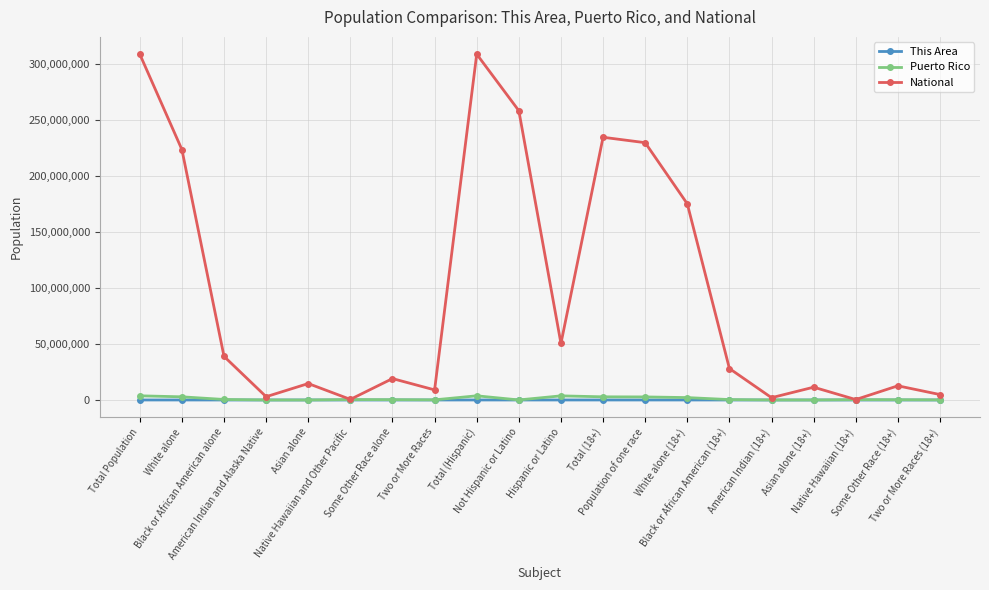

Is it true that National equals 4652240 at Some Other Race alone?

False